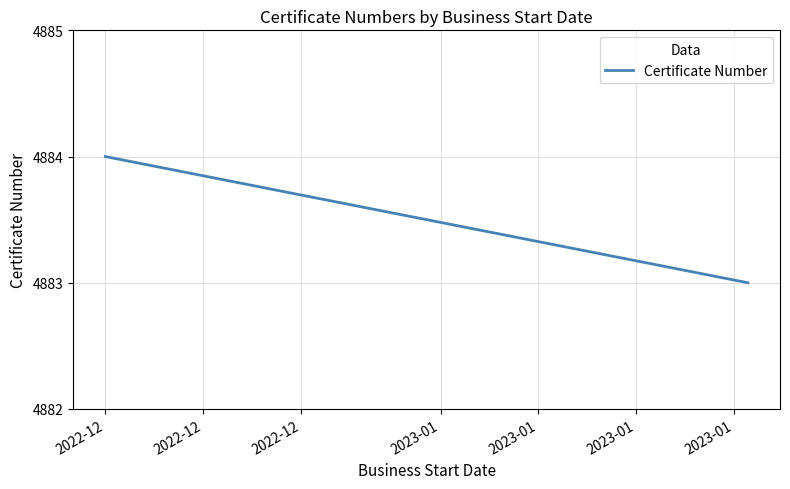

What is the smallest value displayed?

4883